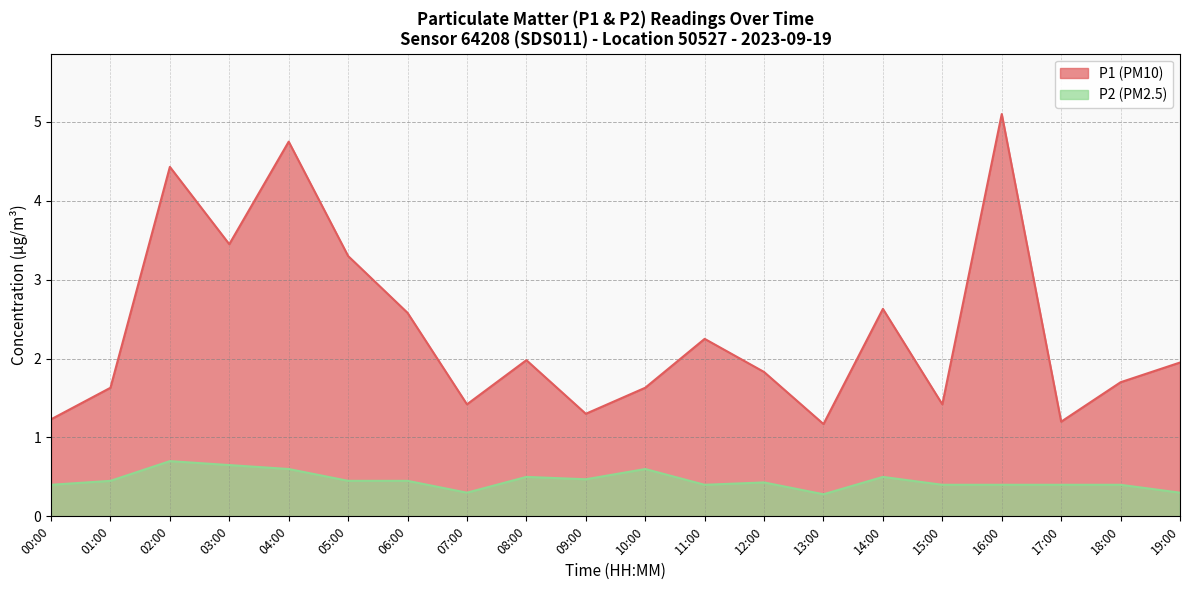

Between 03:00 and 09:00, which is larger?

03:00